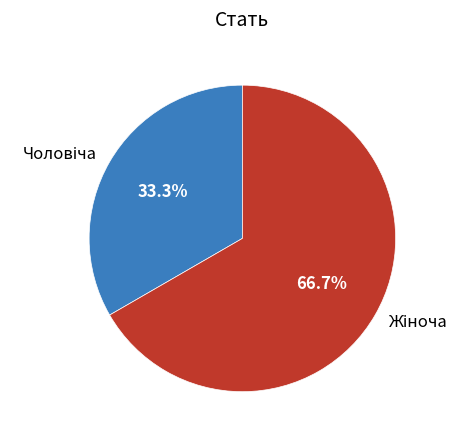

Does any single category account for the majority?

Yes